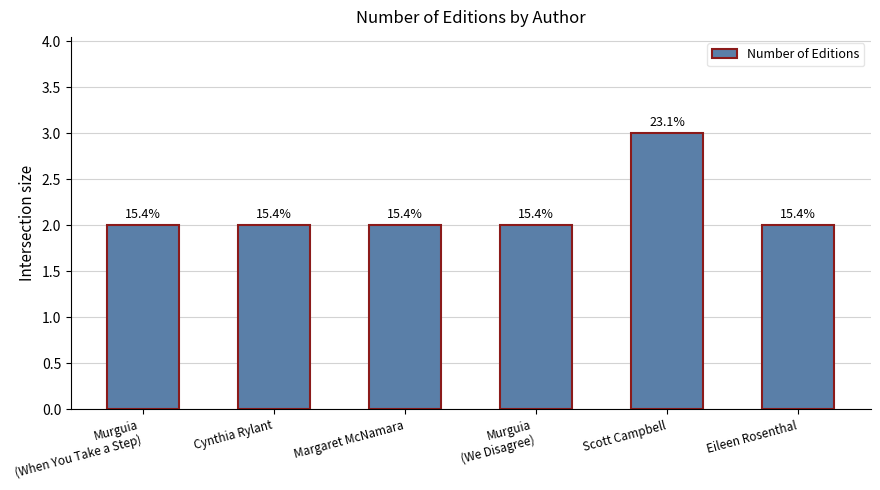

Between Murguia
(When You Take a Step) and Margaret McNamara, which is larger?

Murguia
(When You Take a Step)